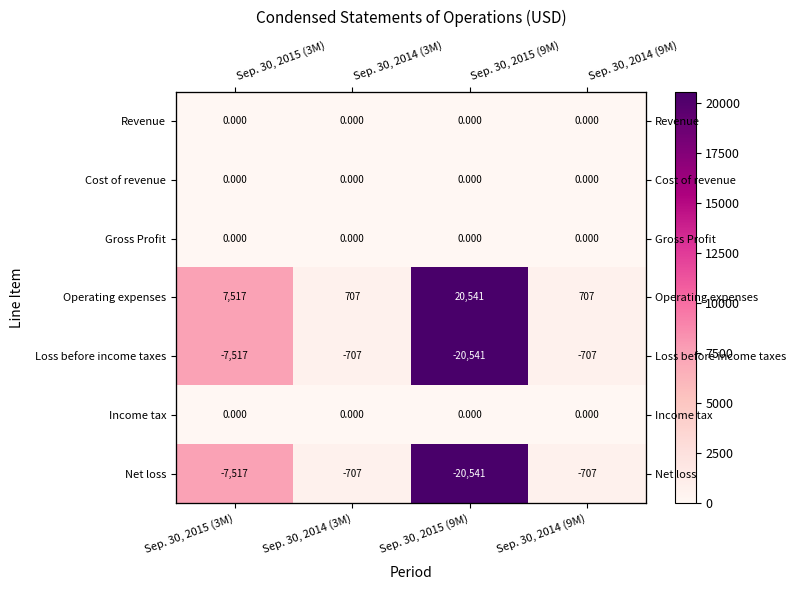

Which series changed the most between Sep. 30, 2015 (9M) and Sep. 30, 2014 (9M)?

Operating expenses